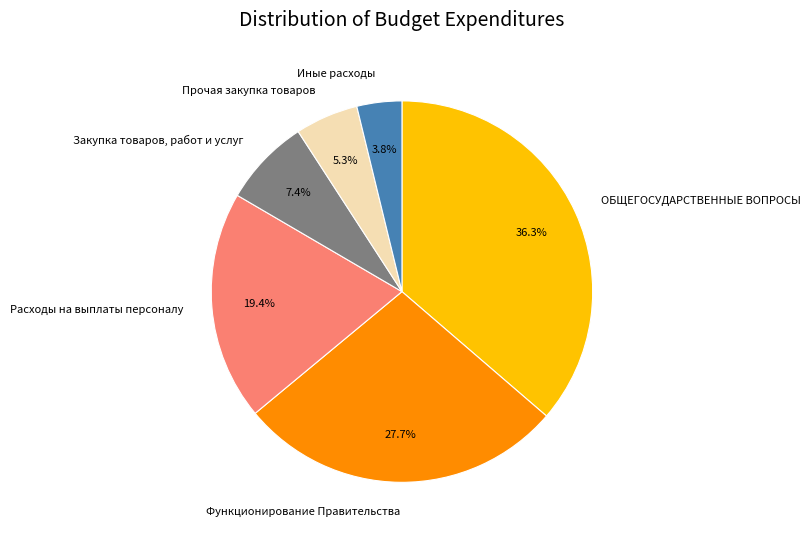

Which has a higher value, Закупка товаров, работ и услуг or ОБЩЕГОСУДАРСТВЕННЫЕ ВОПРОСЫ?

ОБЩЕГОСУДАРСТВЕННЫЕ ВОПРОСЫ